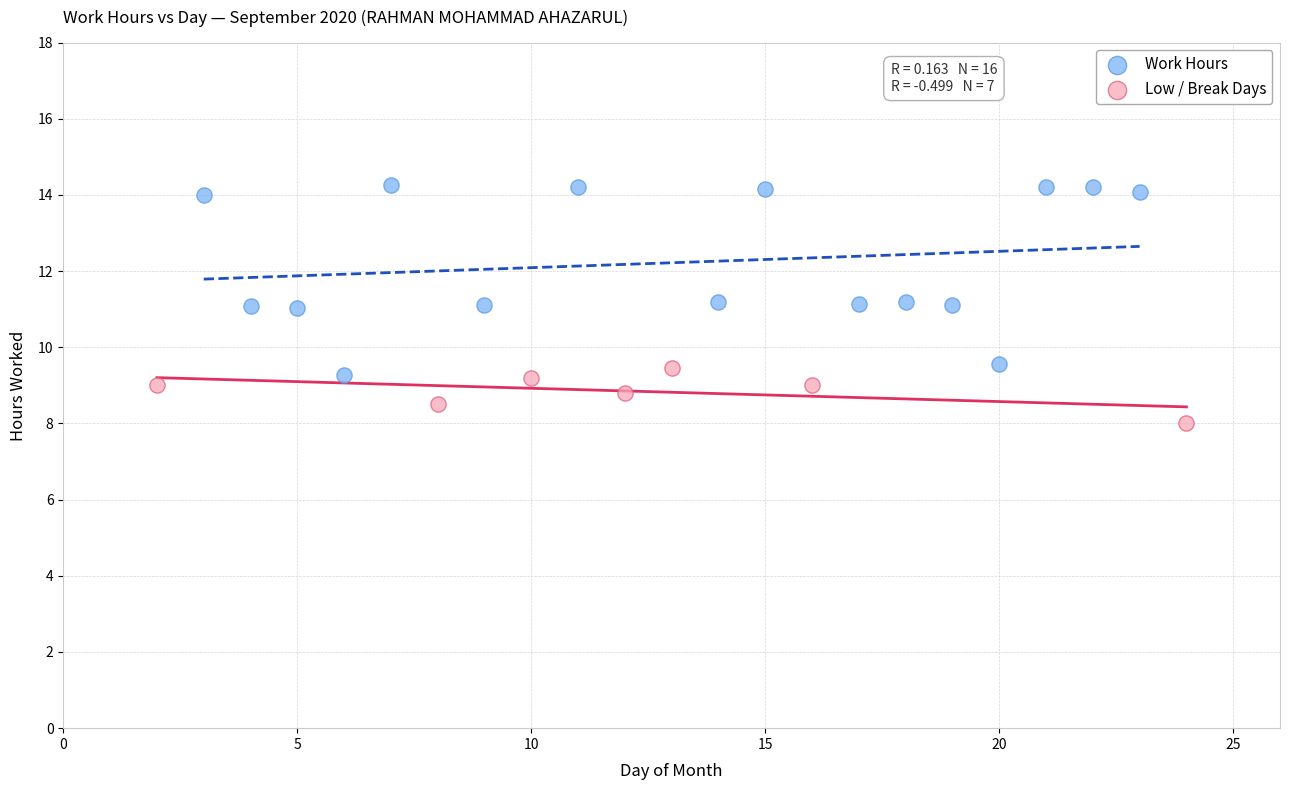

Which series reaches the minimum Y coordinate?

Low / Break Days